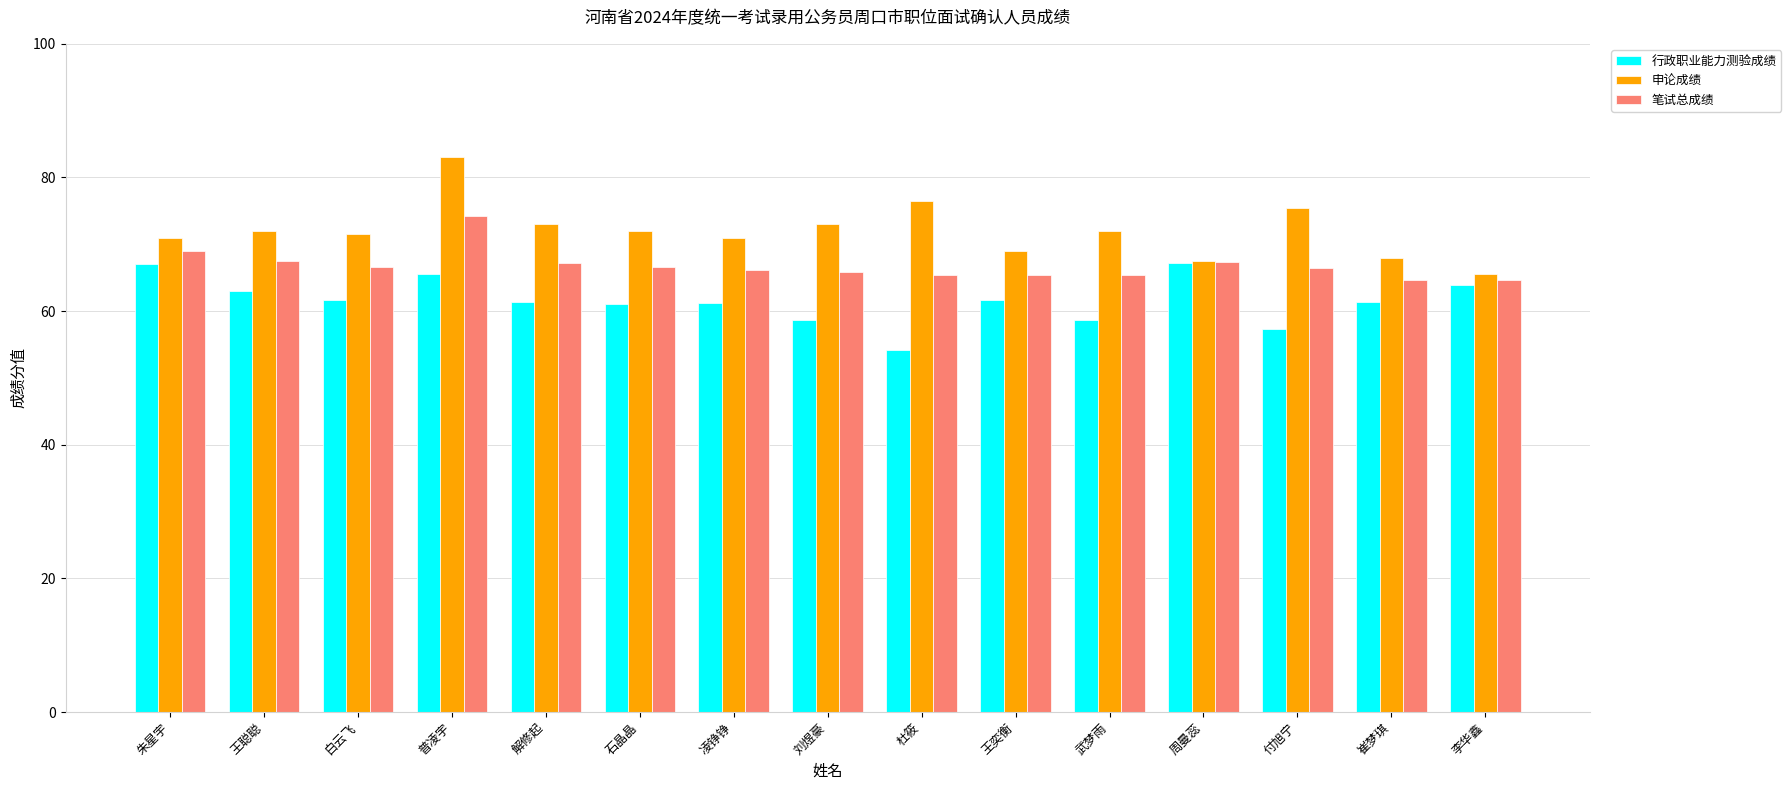

What is the label of the 1st bar from the left?

朱星宇